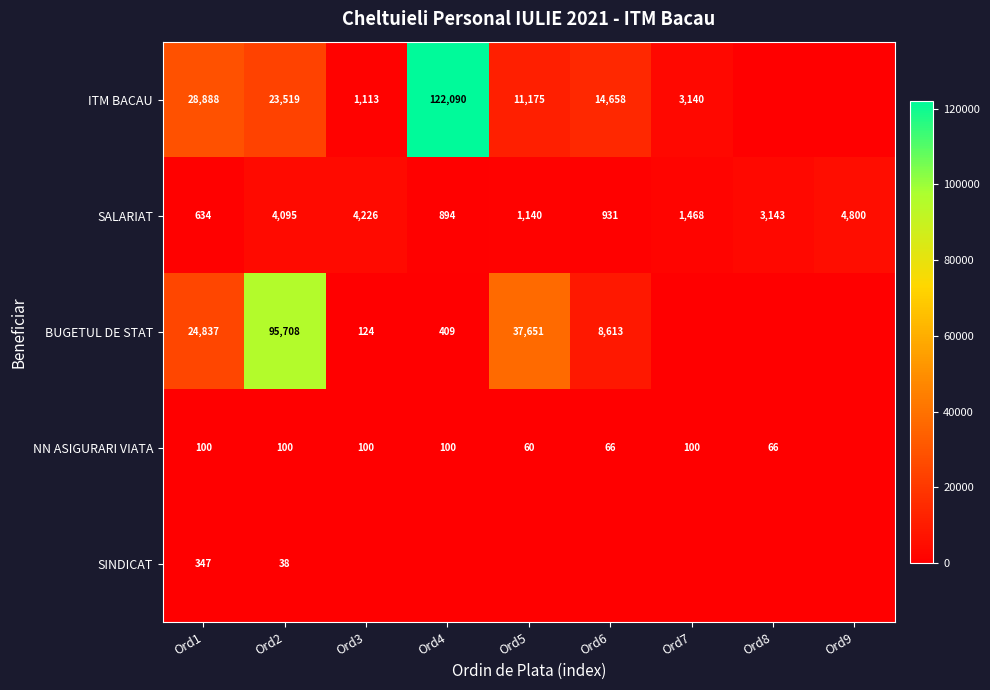

What is the sum of the SALARIAT values at Ord5 and Ord8?

4283